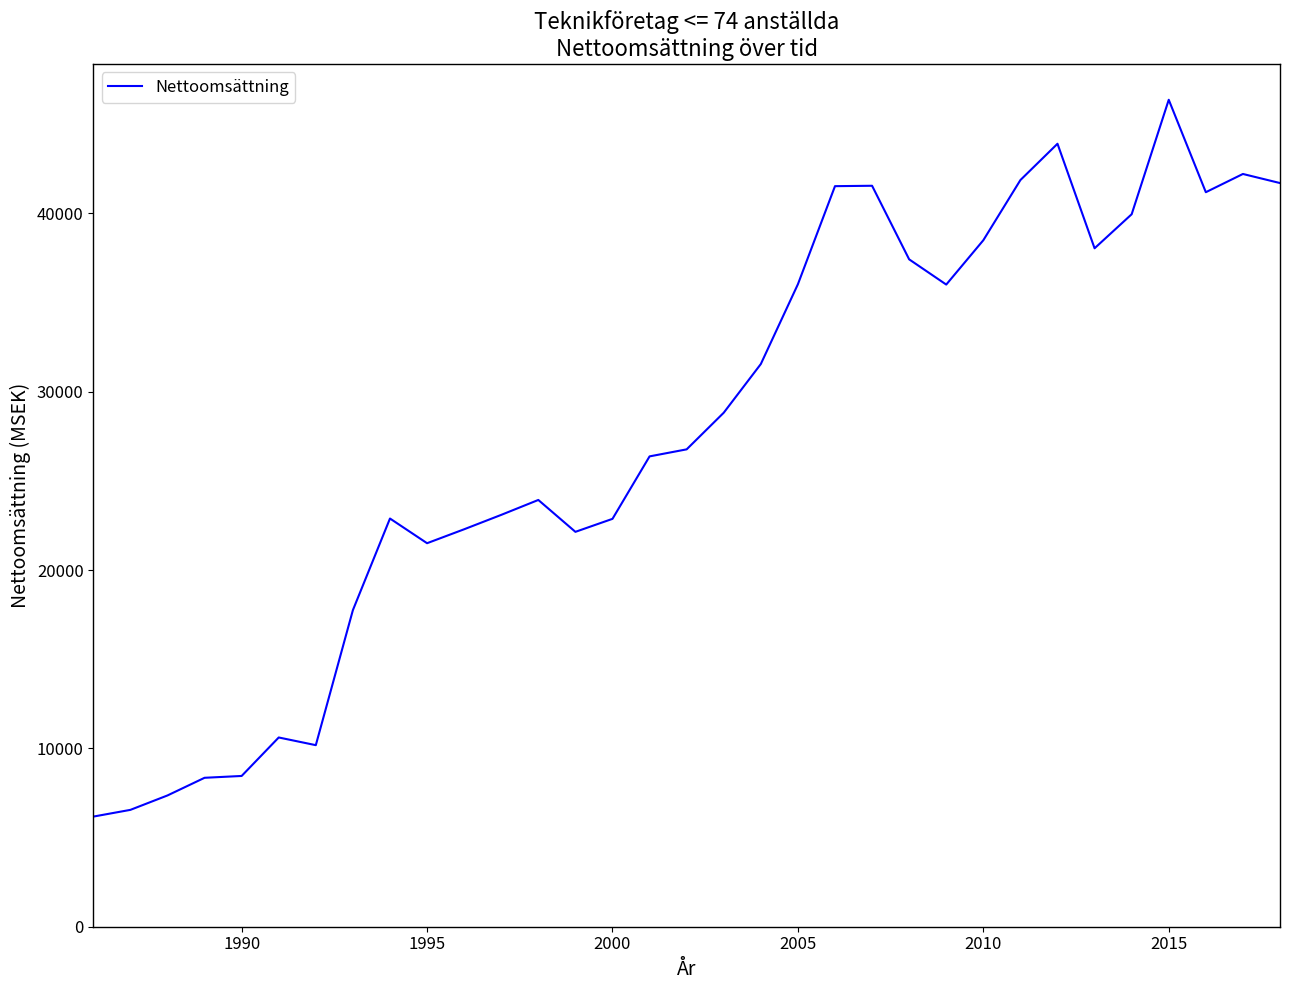

Does the chart display data point markers on the line(s)?

No